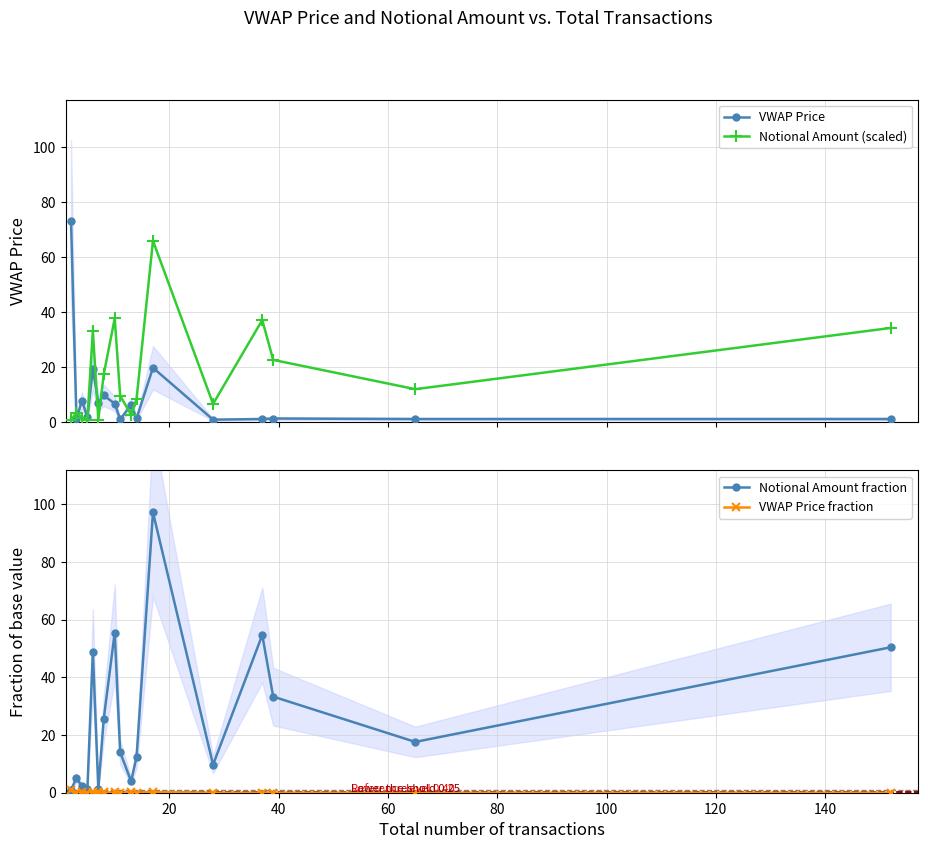

Reading right to left, transcribe all the data shown in this chart.

VWAP Price: 1.1	1.1	1.3	1.1	0.9	19.8	1.3	6.2	0.9	6.7	9.7	7.0	19.4	1.8	7.8	1.1	73.4
Notional Amount (scaled): 34.3	12.0	22.6	37.1	6.6	66.0	8.4	2.7	9.5	37.7	17.5	0.9	33.2	0.9	1.5	3.5	0.7
Notional Amount fraction: 50.4	17.6	33.3	54.7	9.7	97.2	12.4	4.0	14.0	55.5	25.7	1.3	48.9	1.3	2.2	5.1	1.0
VWAP Price fraction: 0.0	0.0	0.0	0.0	0.0	0.3	0.0	0.1	0.0	0.1	0.1	0.1	0.3	0.0	0.1	0.0	1.0